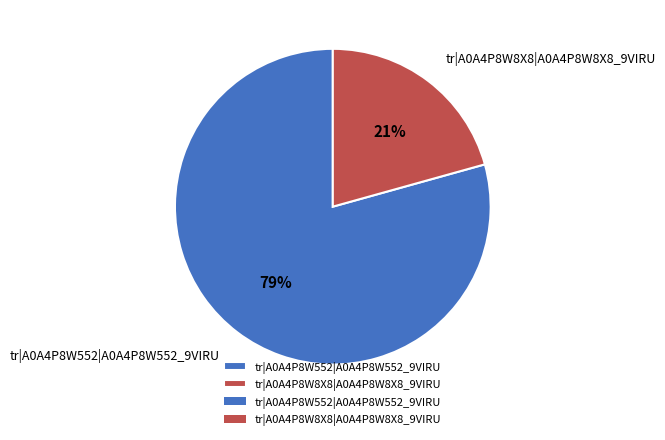

True or false: tr|A0A4P8W8X8|A0A4P8W8X8_9VIRU accounts for 27% of the total.

False